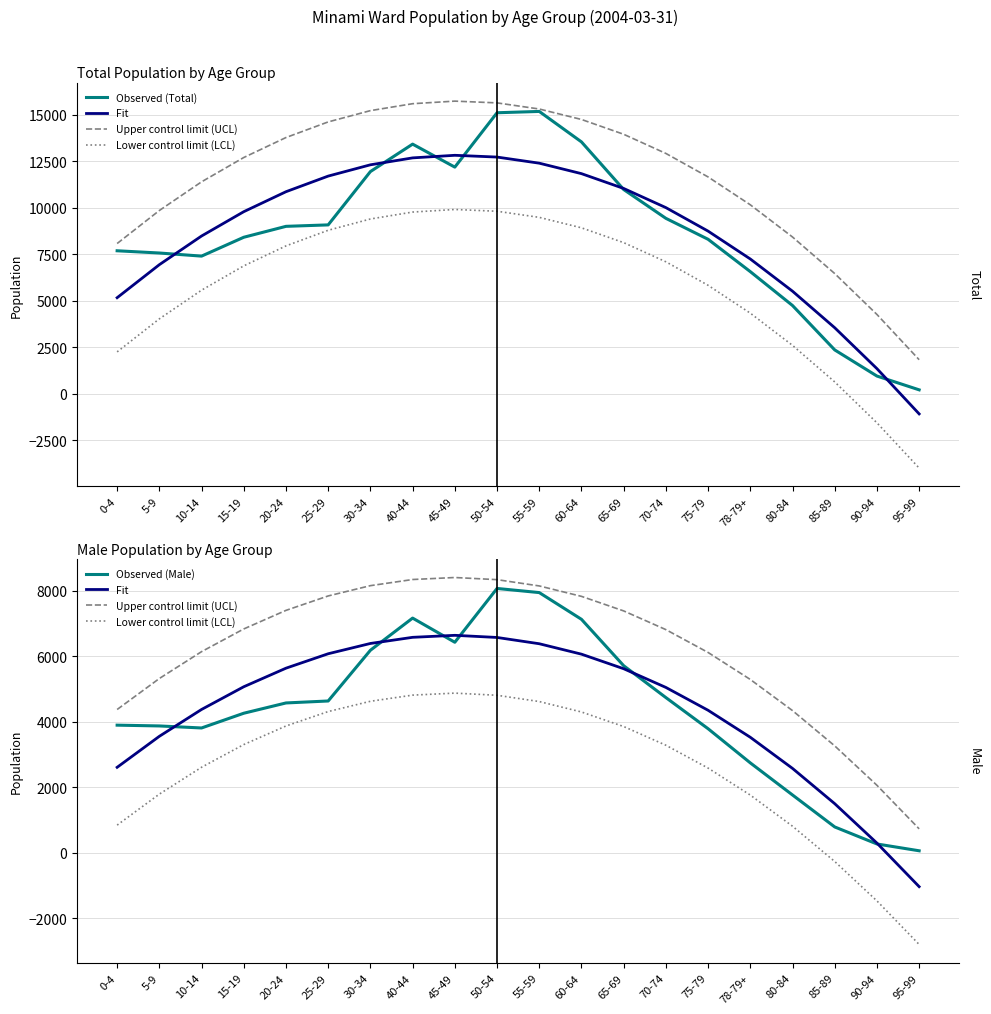

Where is Fit nearest to the value 2796?

0-4